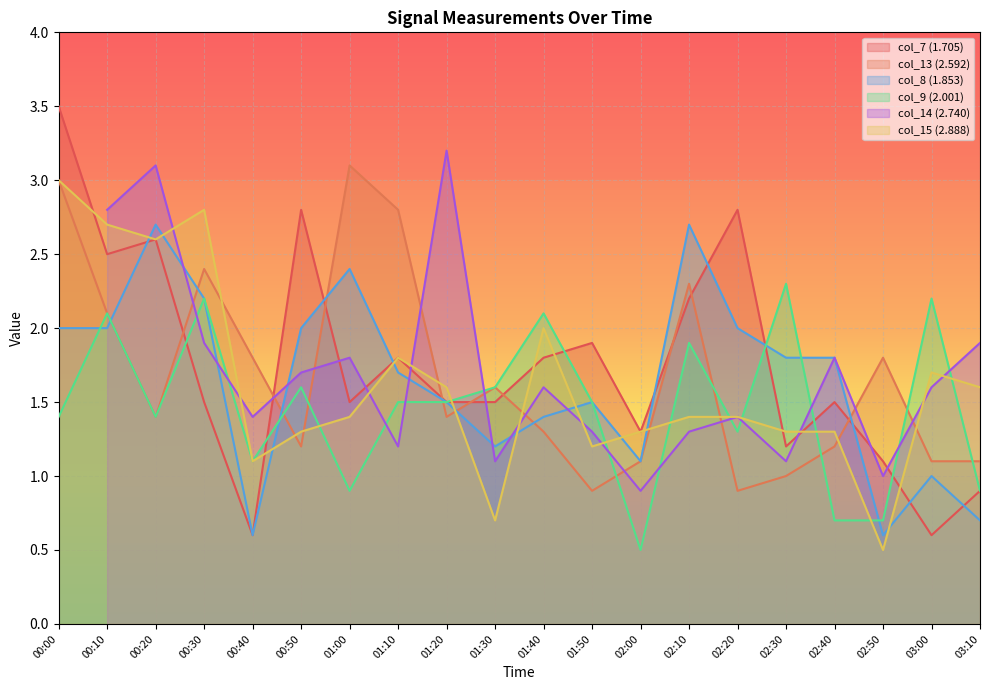

Where does the col_9 (2.001) series first go above 1?

00:00